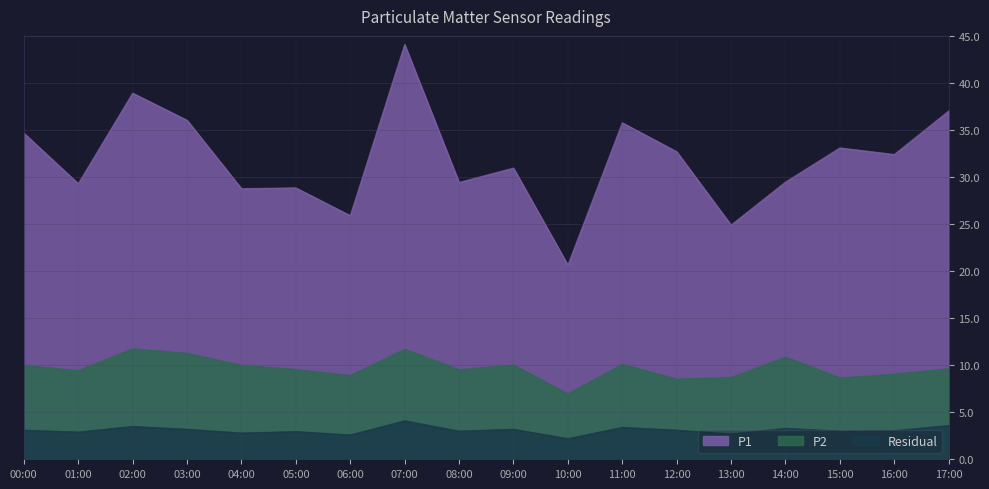

The value of P1 at 03:00 is 36.0. True or false?

True